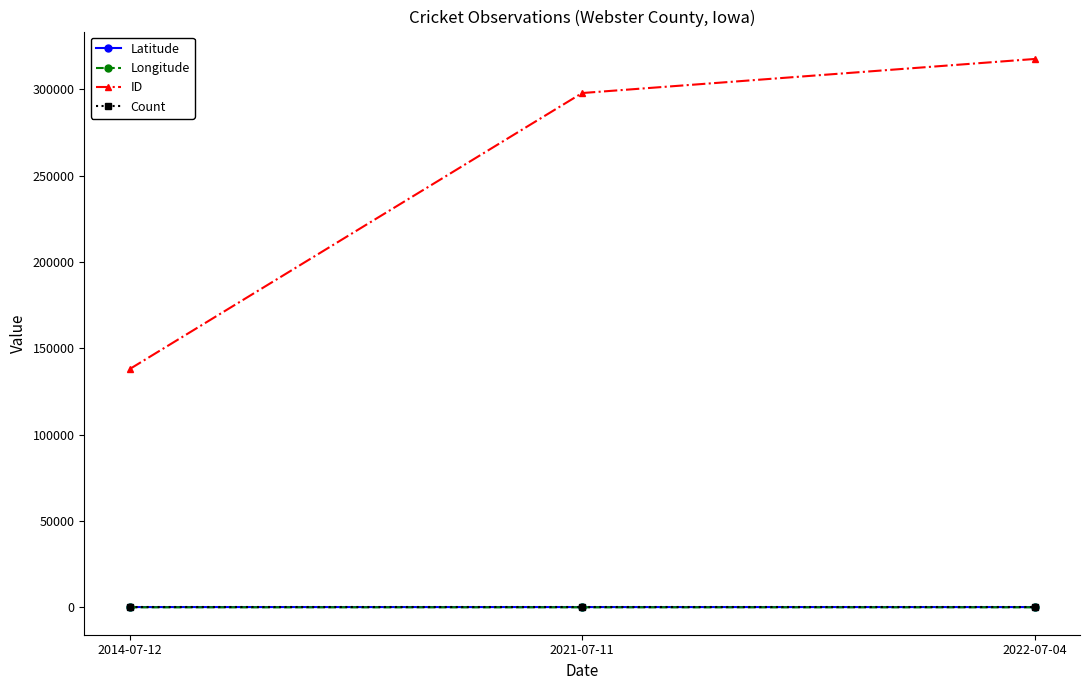

Which label corresponds to the largest value in the chart?

2022-07-04